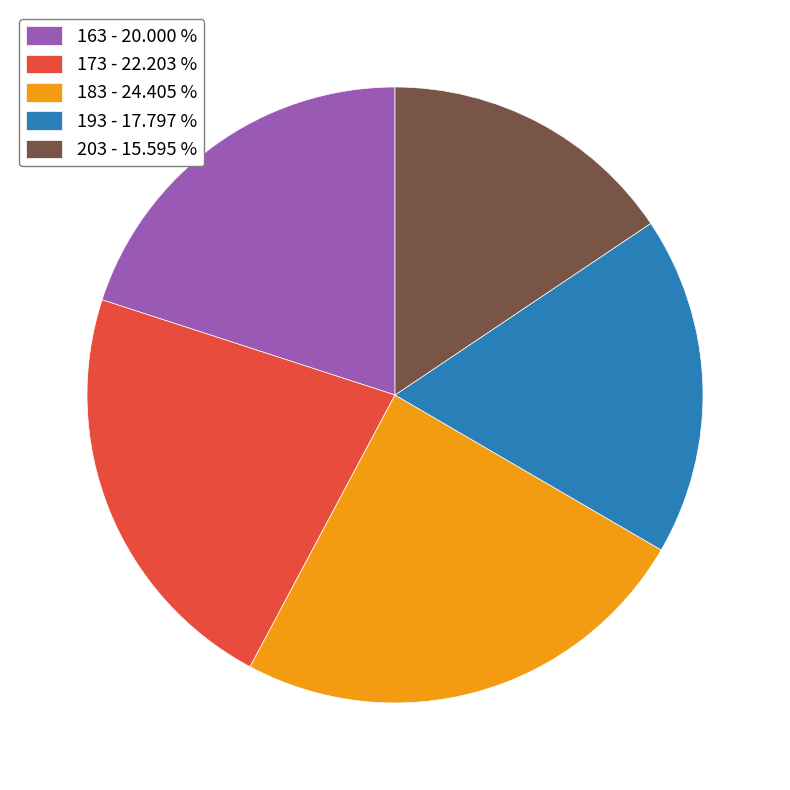

Rank the categories by value from highest to lowest.

183 - 24.405 %, 173 - 22.203 %, 163 - 20.000 %, 193 - 17.797 %, 203 - 15.595 %